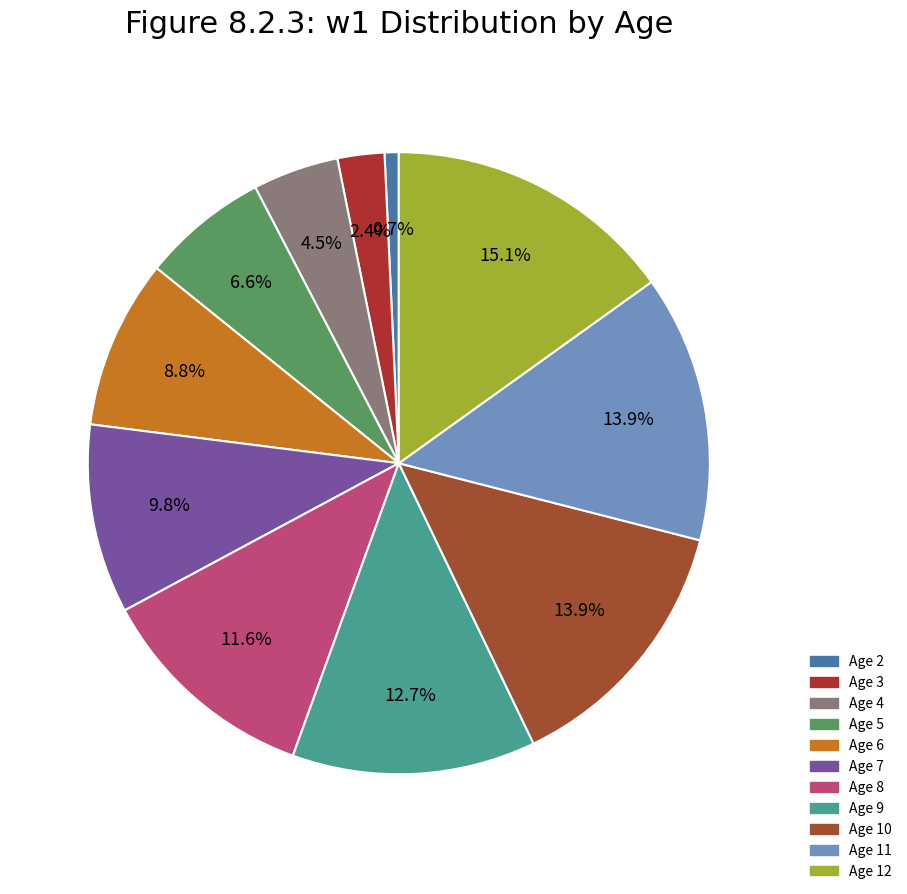

Count the number of slices in the pie.

11